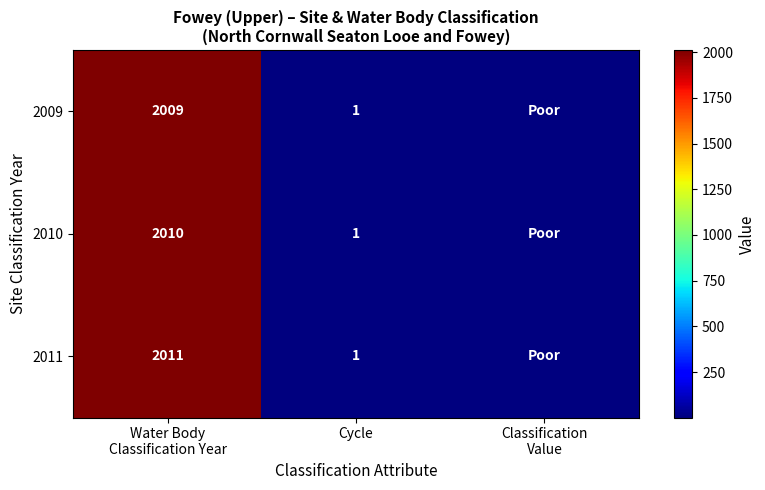

The value of 2009 at Cycle is 2. True or false?

False